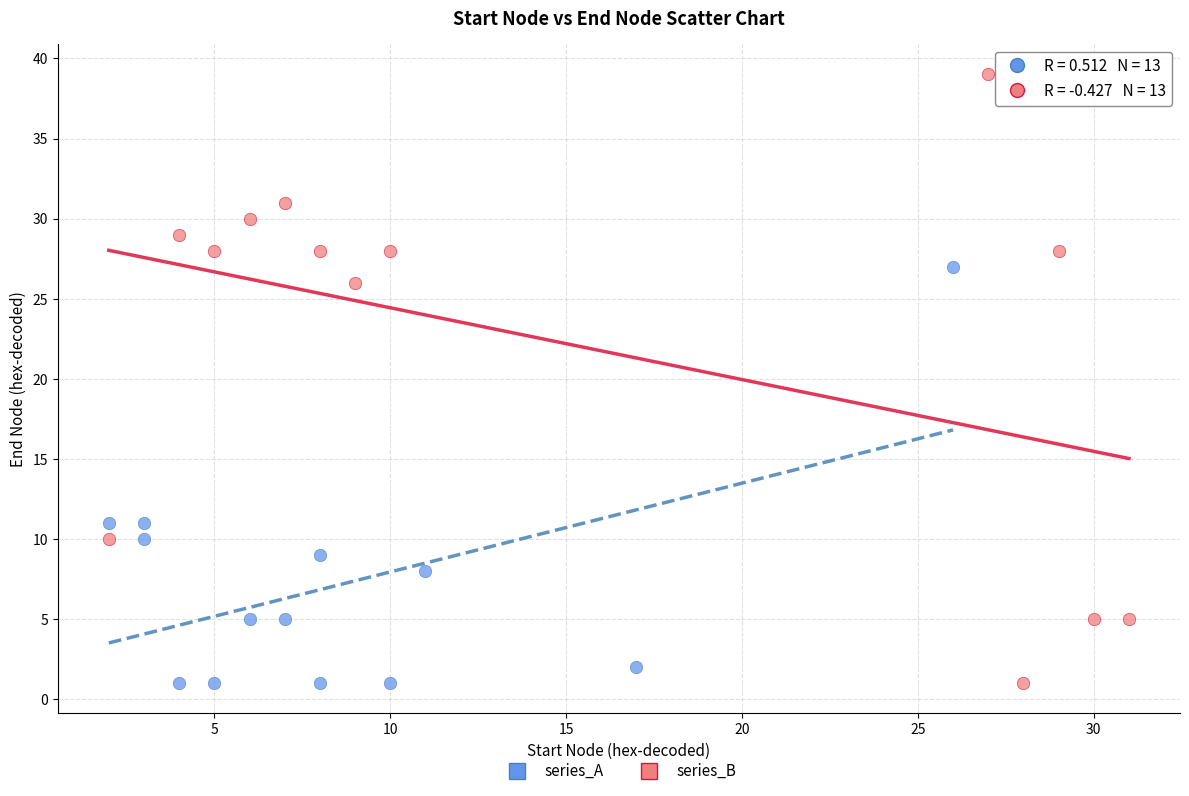

Which series reaches the maximum Y coordinate?

series_B